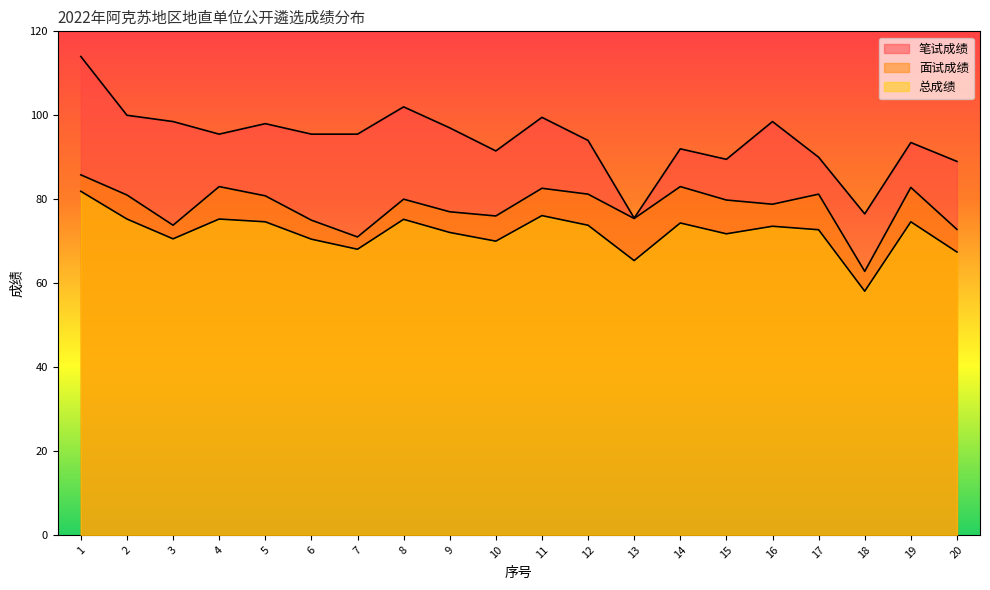

Reading left to right, list all the values displayed in this chart.

笔试成绩: 1=114.0	2=100.0	3=98.5	4=95.5	5=98.0	6=95.5	7=95.5	8=102.0	9=97.0	10=91.5	11=99.5	12=94.0	13=75.5	14=92.0	15=89.5	16=98.5	17=90.0	18=76.5	19=93.5	20=89.0
面试成绩: 1=85.8	2=81.0	3=73.8	4=83.0	5=80.8	6=75.0	7=71.0	8=80.0	9=77.0	10=76.0	11=82.6	12=81.2	13=75.4	14=83.0	15=79.8	16=78.8	17=81.2	18=62.8	19=82.8	20=72.8
总成绩: 1=81.9	2=75.3	3=70.5	4=75.3	5=74.6	6=70.5	7=68.1	8=75.2	9=72.1	10=70.0	11=76.1	12=73.8	13=65.4	14=74.3	15=71.8	16=73.5	17=72.7	18=58.1	19=74.6	20=67.4